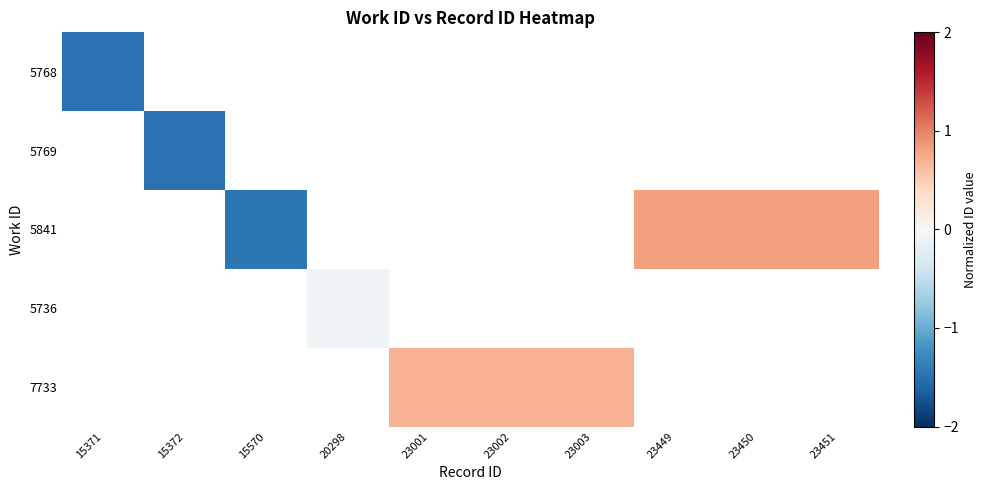

At 23449, list the series in order from smallest to largest.

5768, 5769, 5841, 5736, 7733